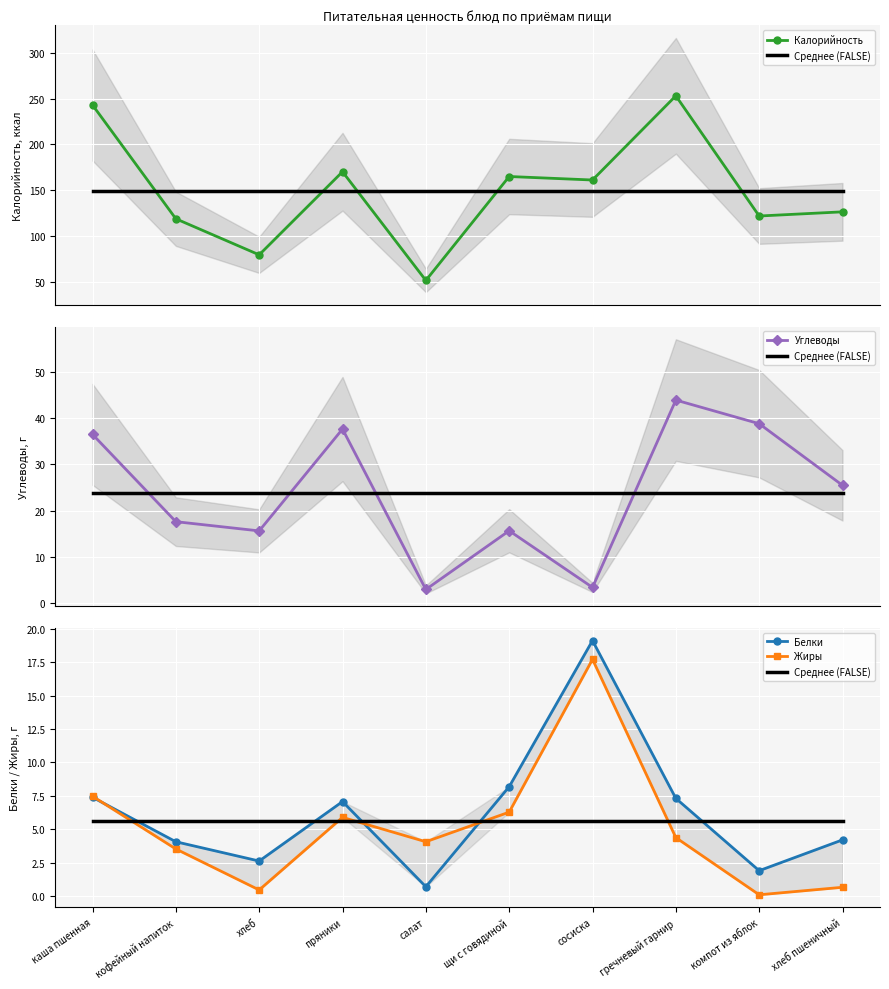

At how many categories does at least one series exceed 219?

2